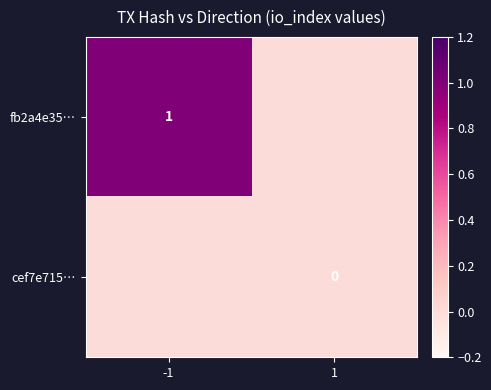

True or false: fb2a4e35… has a value of 1 at -1.

True